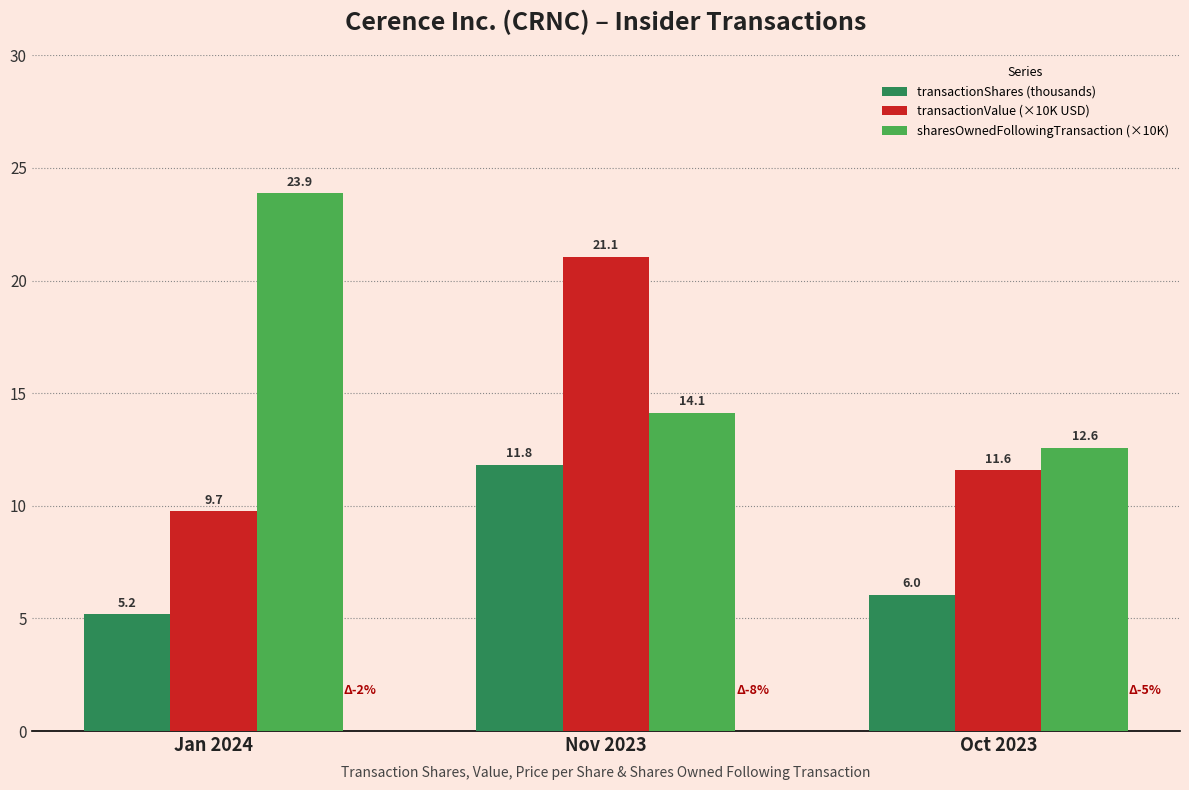

What is the label of the 2nd bar from the left?

Nov 2023